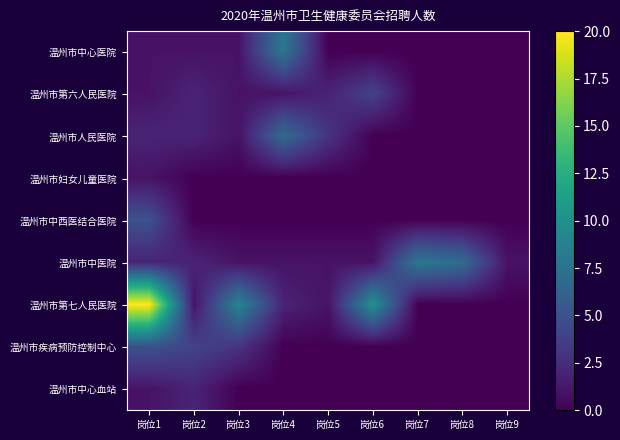

Which series has the largest range (max minus min)?

温州市第七人民医院